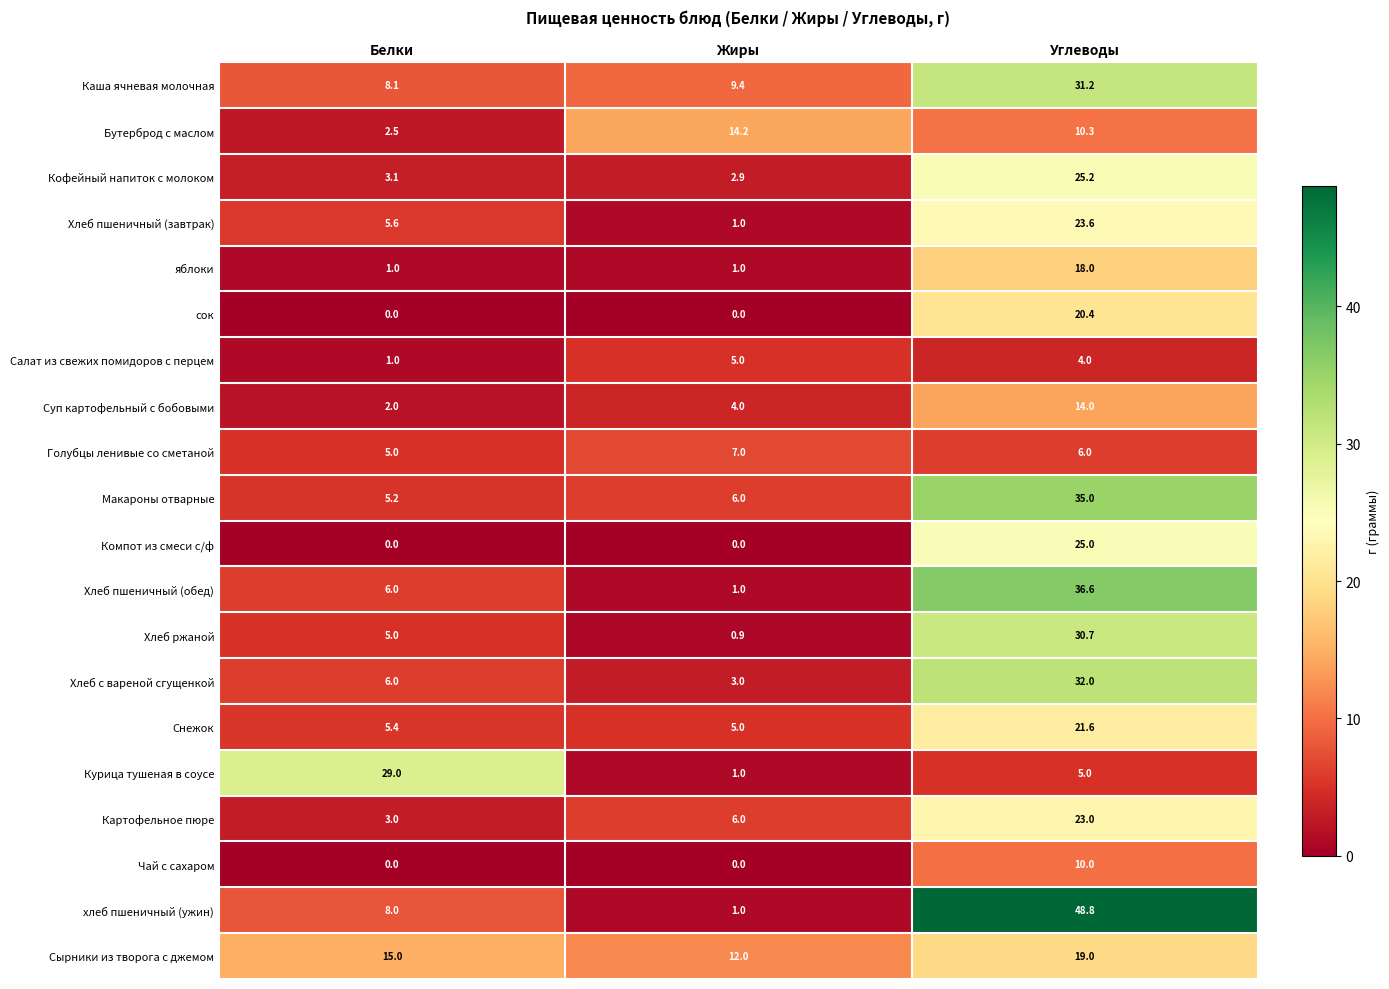

At which category does the chart reach its peak across all series?

Углеводы